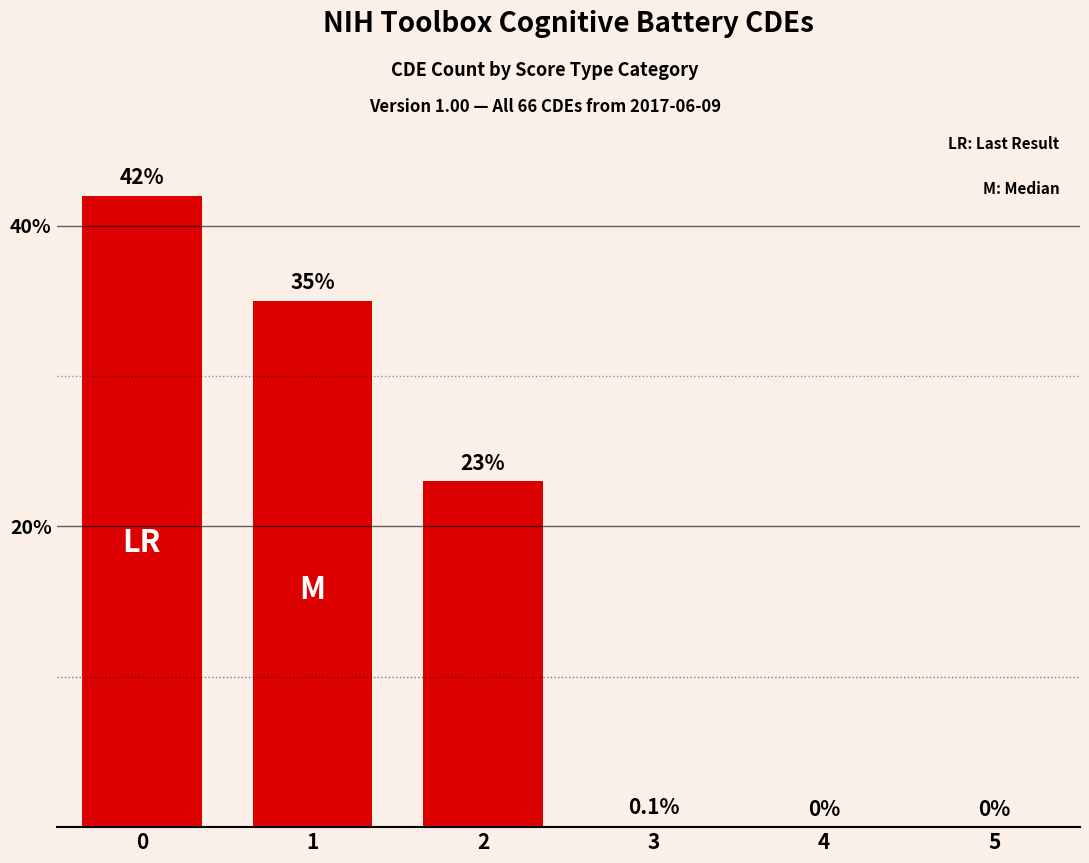

Reading right to left, list all the values displayed in this chart.

5=0.0	4=0.0	3=0.1	2=23.0	1=35.0	0=42.0